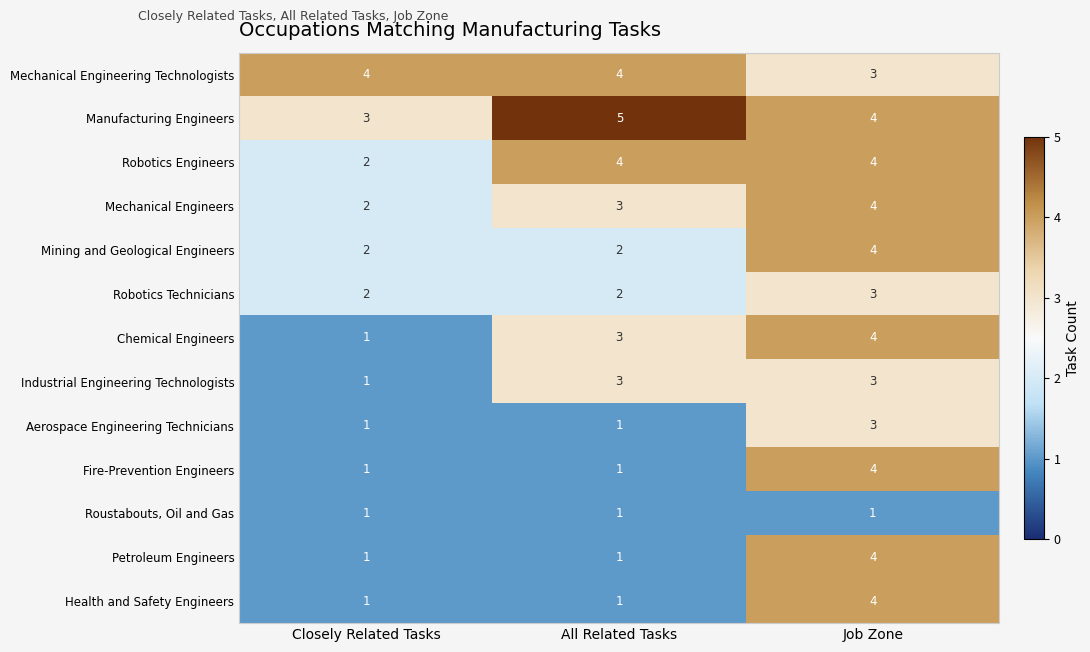

What is the maximum value shown in the chart?

5